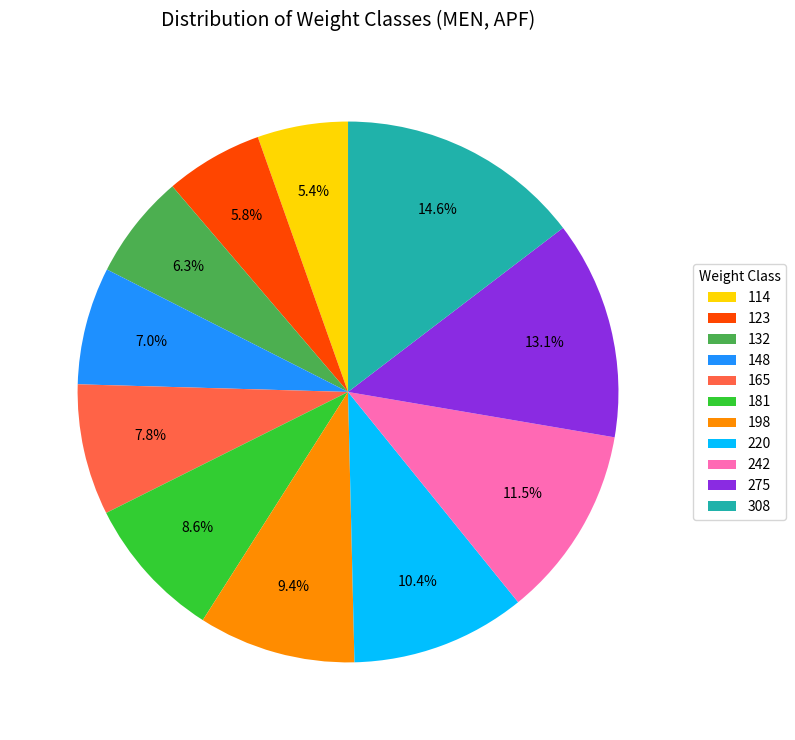

What is the largest slice in the pie chart?

308